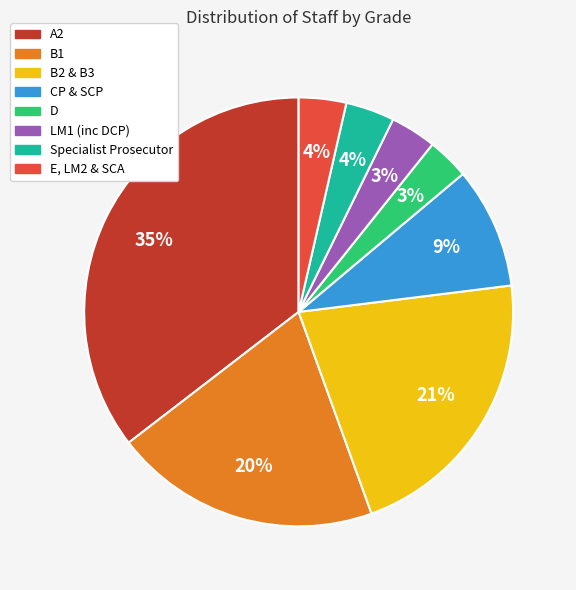

To the nearest percent, what percentage of the pie is Specialist Prosecutor?

4%